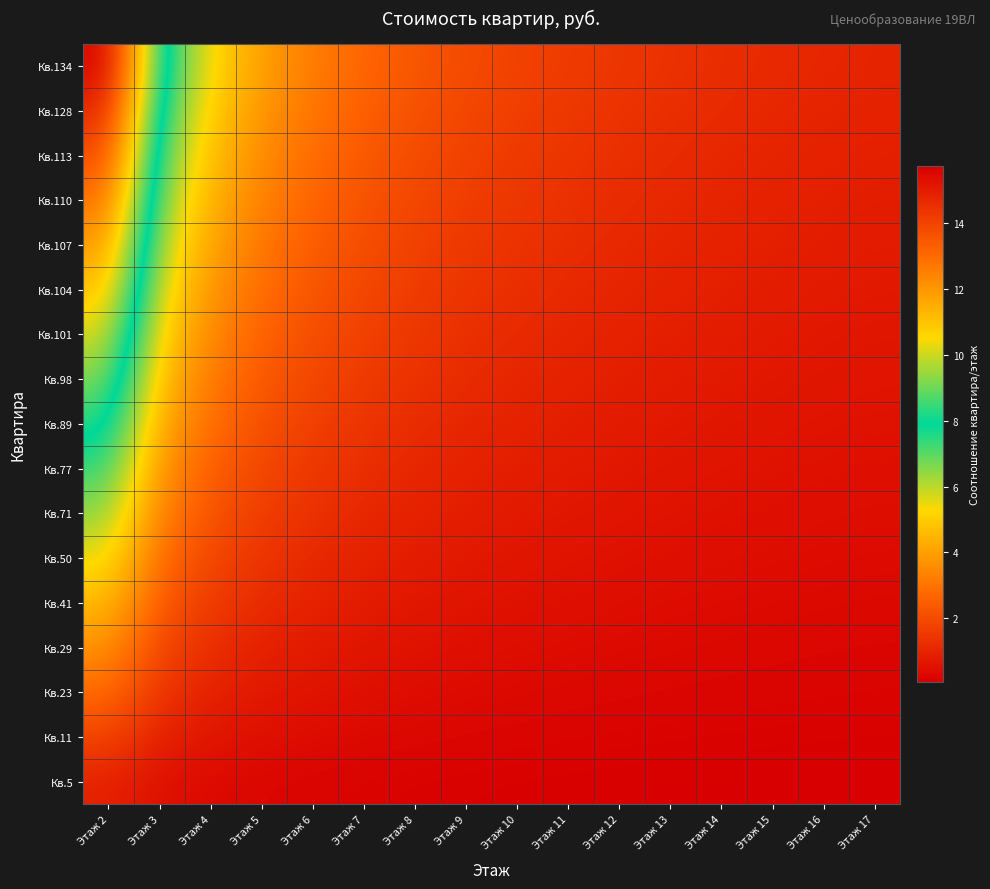

Which has a higher value, Этаж 4 or Этаж 10?

Этаж 4